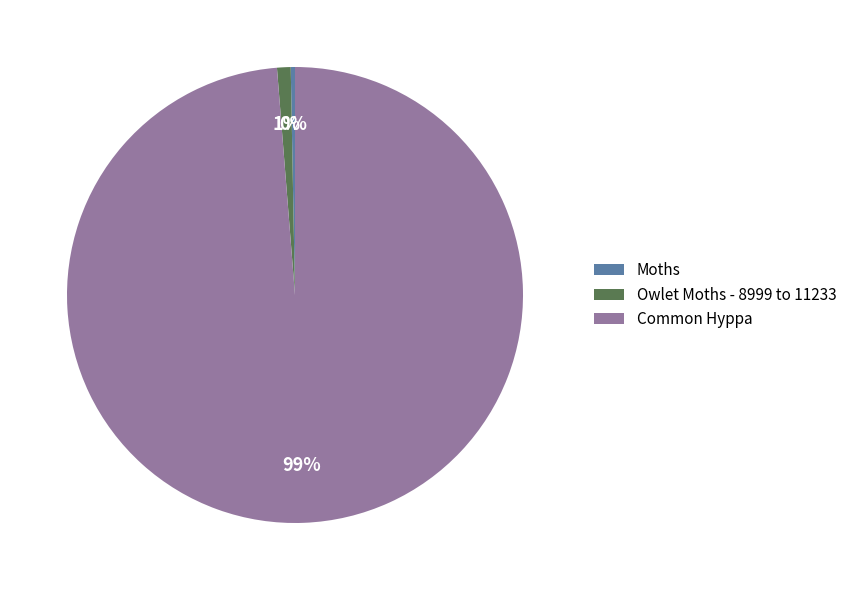

To the nearest percent, what is the combined percentage of Moths and Common Hyppa?

99%